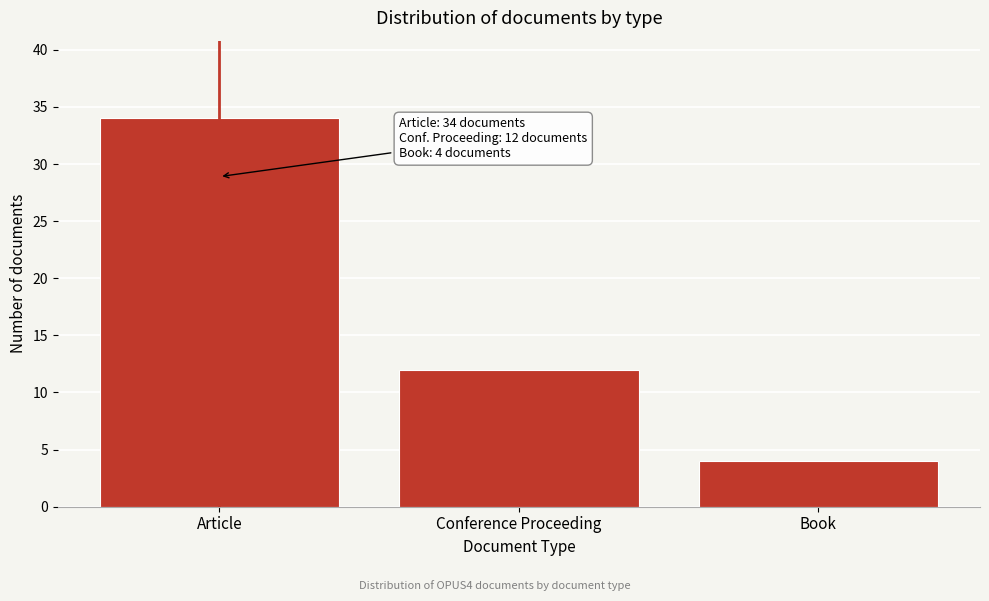

Reading left to right, list all the values displayed in this chart.

Article=34	Conference Proceeding=12	Book=4